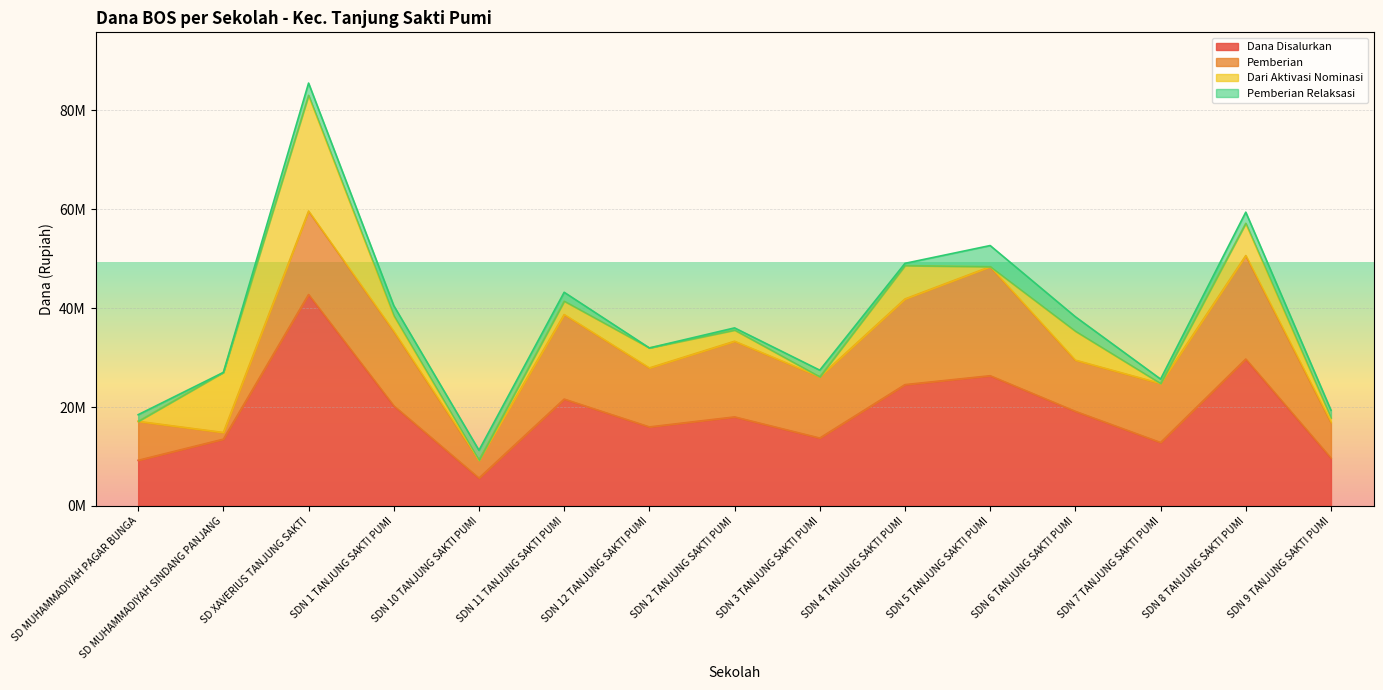

Rank the series by their maximum value, from lowest to highest.

Pemberian Relaksasi, Pemberian, Dari Aktivasi Nominasi, Dana Disalurkan